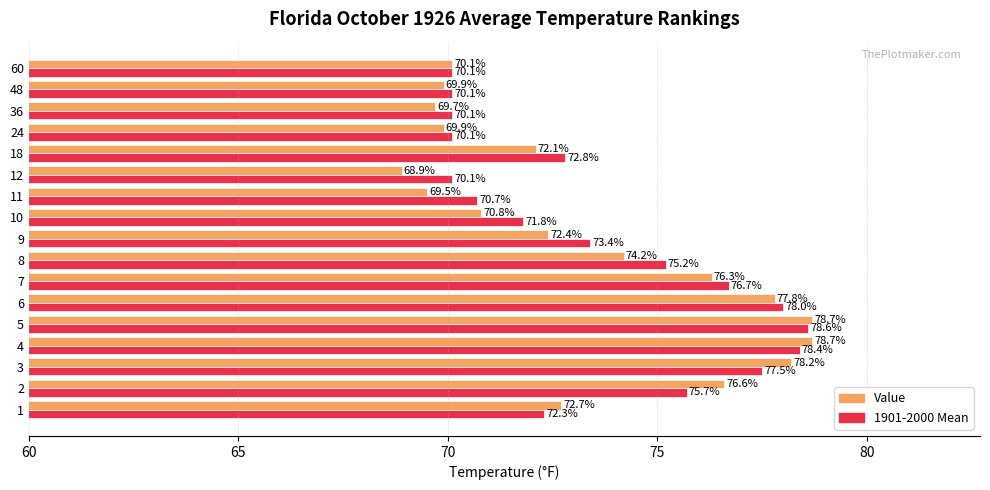

Count the number of data series in this chart.

2